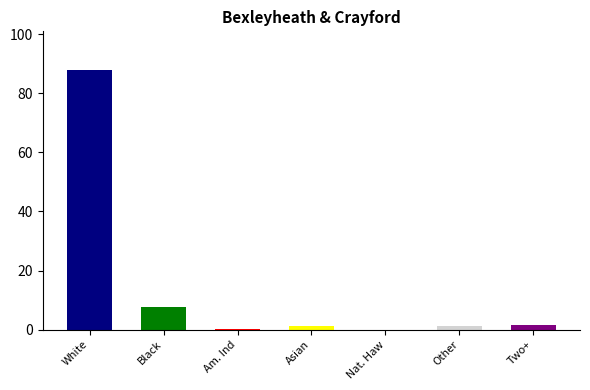

What is the sum of the values at Am. Ind and Nat. Haw?

0.3